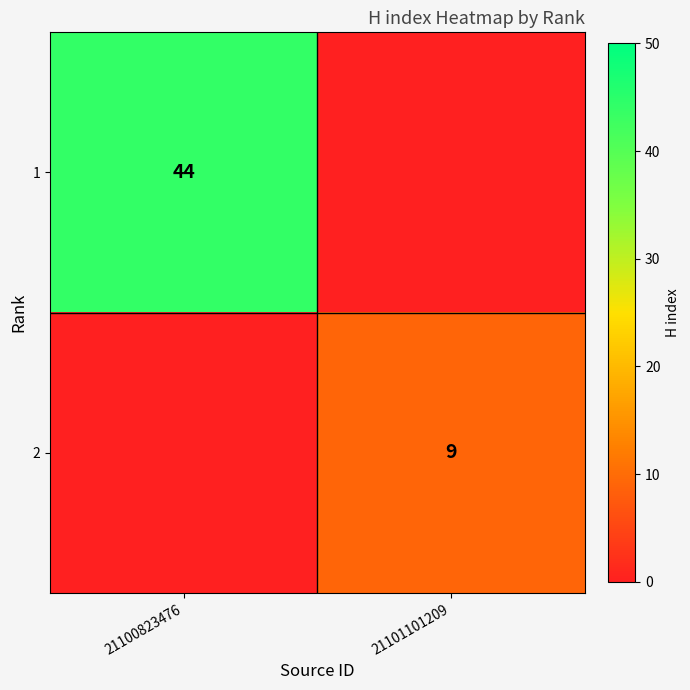

What is the total value across all series at 21100823476?

44